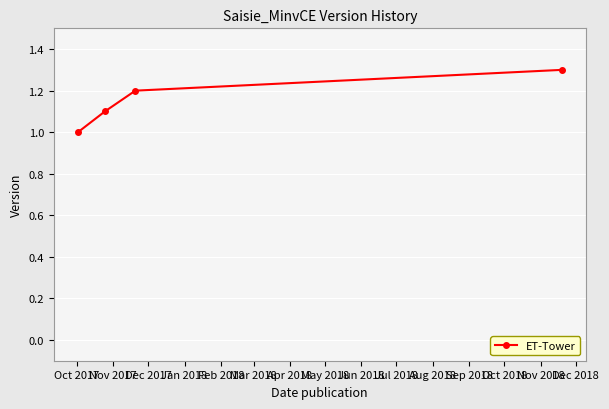

Reading right to left, extract all data points from this chart.

1.3	1.2	1.1	1.0